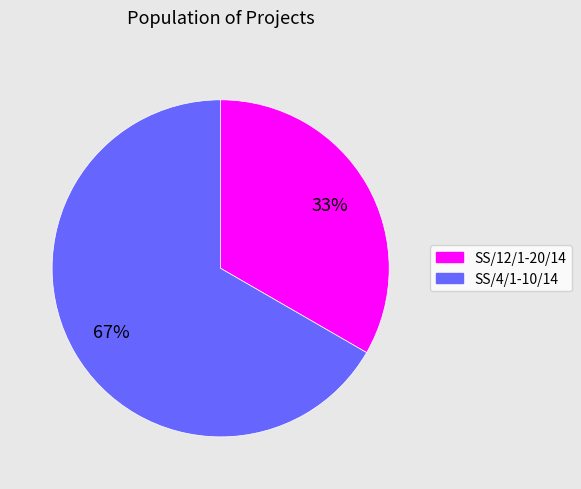

To the nearest percent, what is the combined percentage of SS/4/1-10/14 and SS/12/1-20/14?

100%